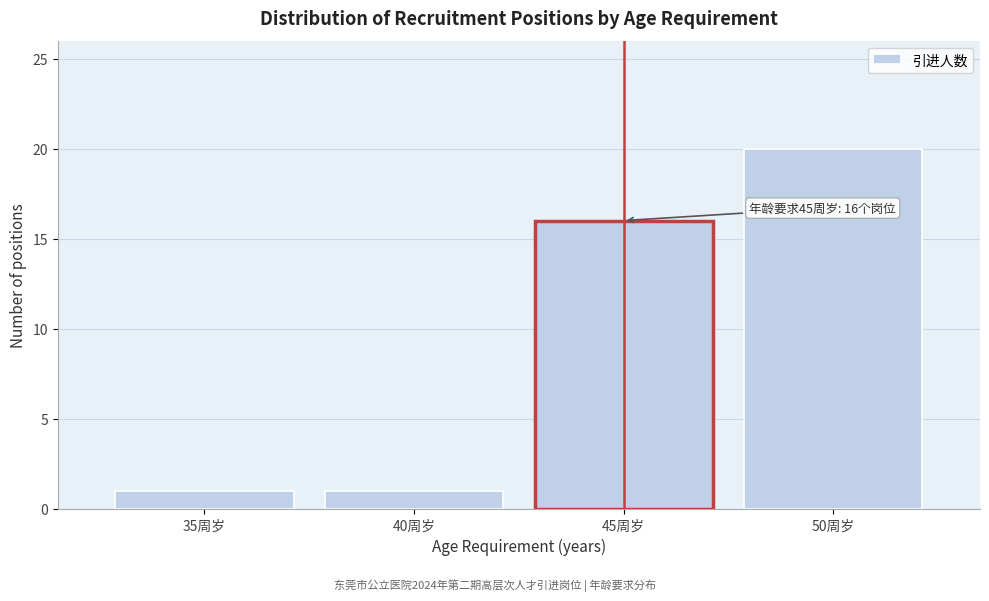

Over which range of the x-axis is the bar tallest?

47.5 to 52.5